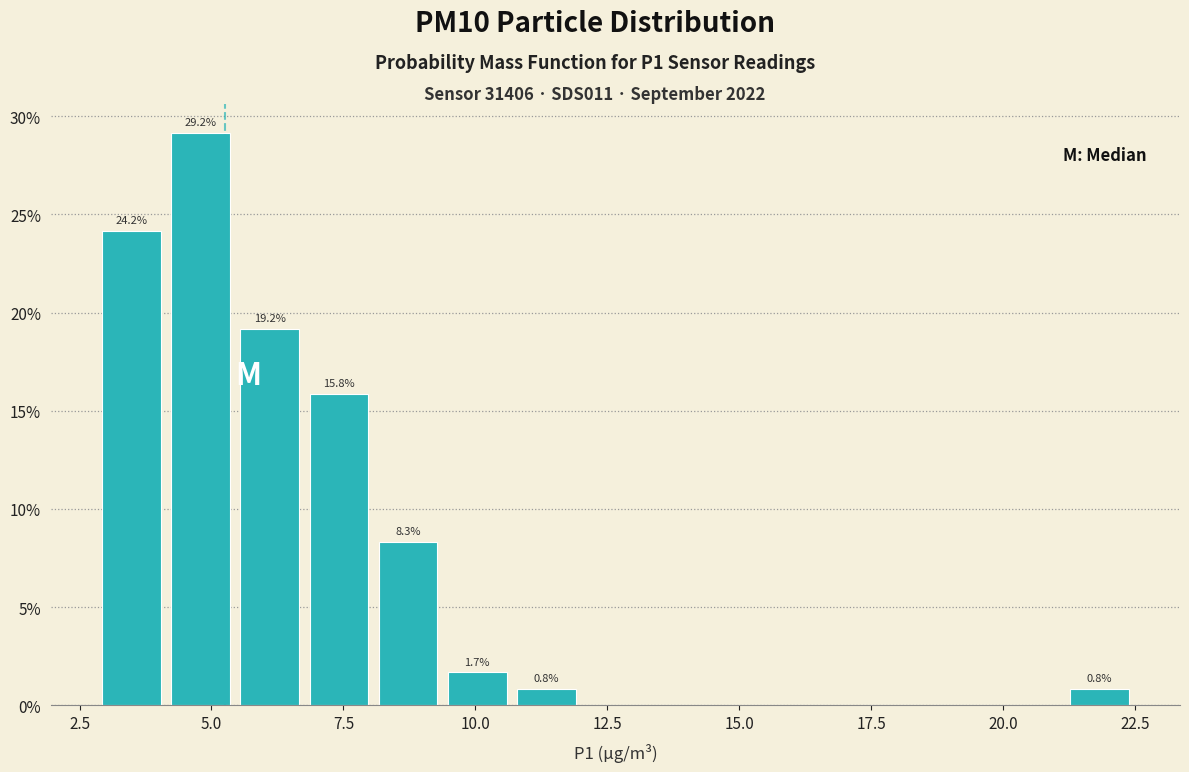

Read against the x-axis, roughly where is the centre of the tallest bar?

5.0